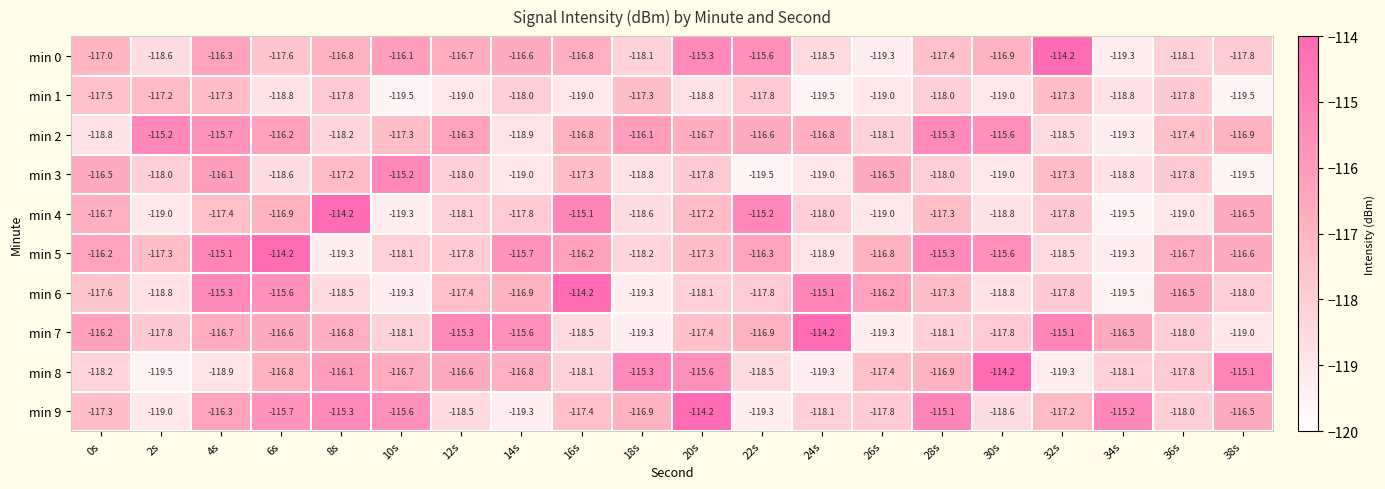

What is the difference between the min 3 values at 10s and 36s?

2.6